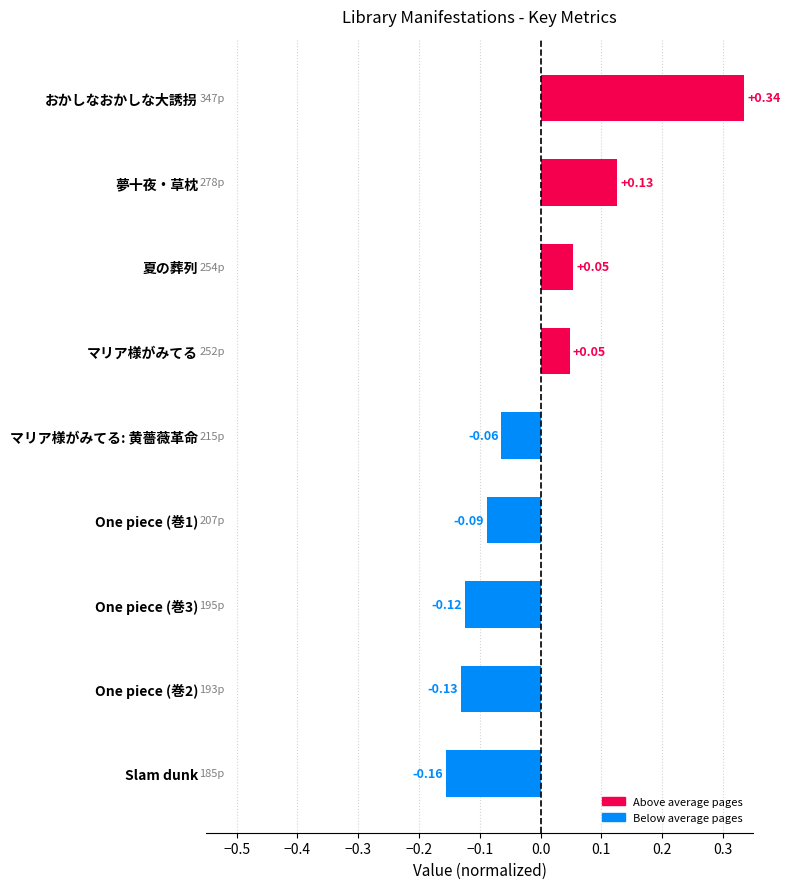

What is the change in value from おかしなおかしな大誘拐 to 夏の葬列?

-0.3